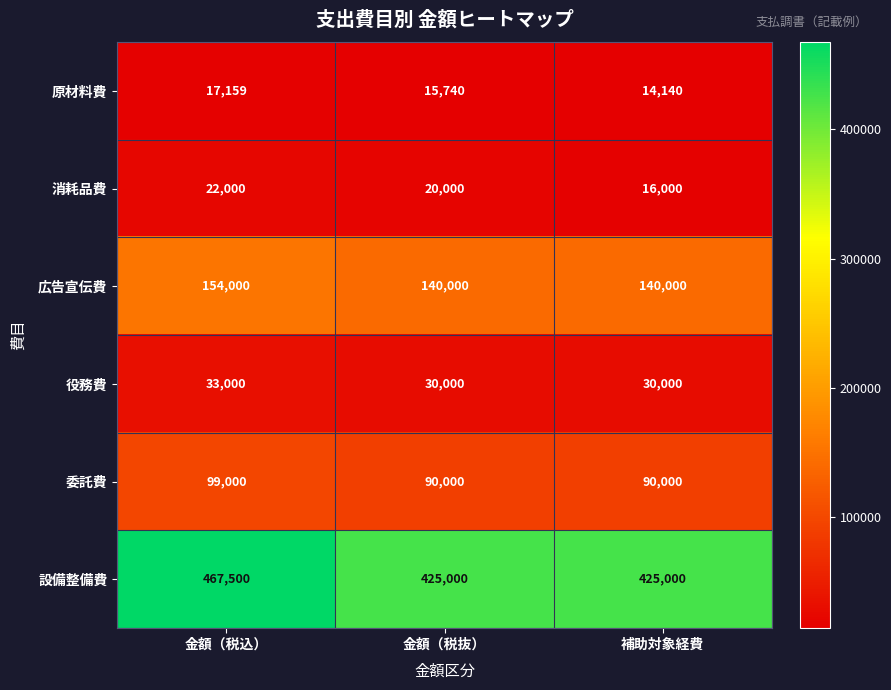

Reading left to right, what are all the values shown in this chart?

原材料費: 17159	15740	14140
消耗品費: 22000	20000	16000
広告宣伝費: 154000	140000	140000
役務費: 33000	30000	30000
委託費: 99000	90000	90000
設備整備費: 467500	425000	425000